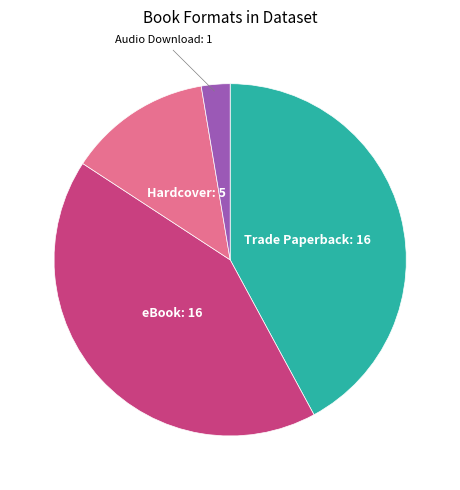

Does any single category account for the majority?

No